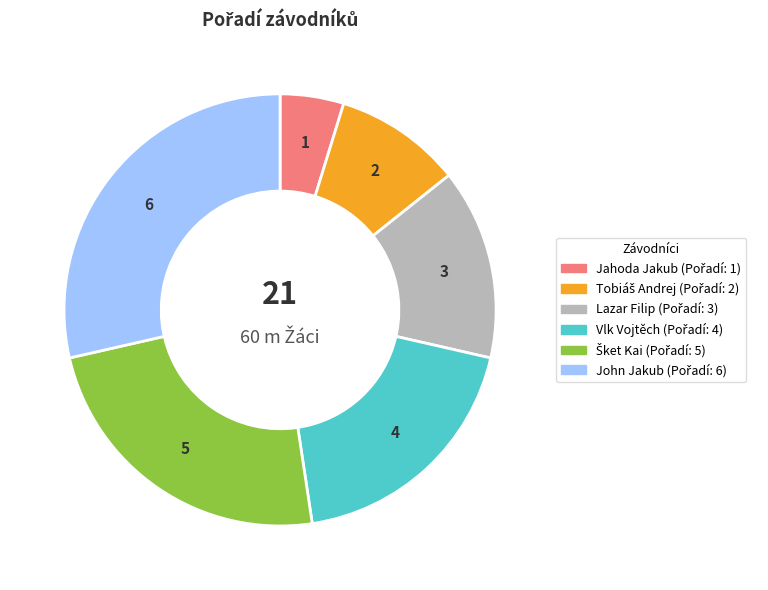

Does any single category account for the majority?

No